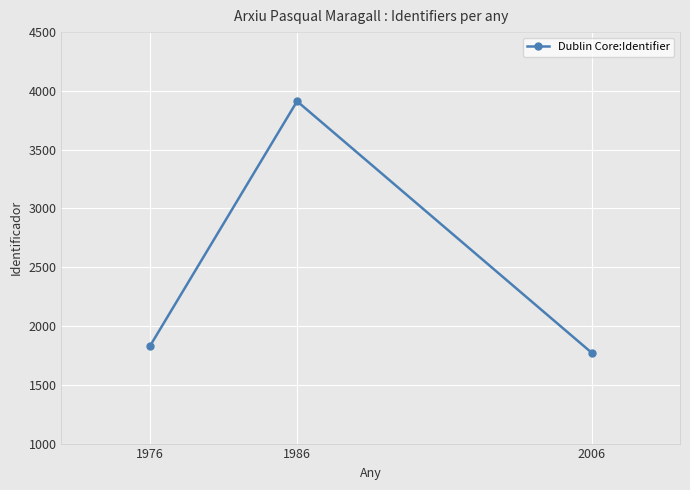

Rank the categories by value from lowest to highest.

2006, 1976, 1986